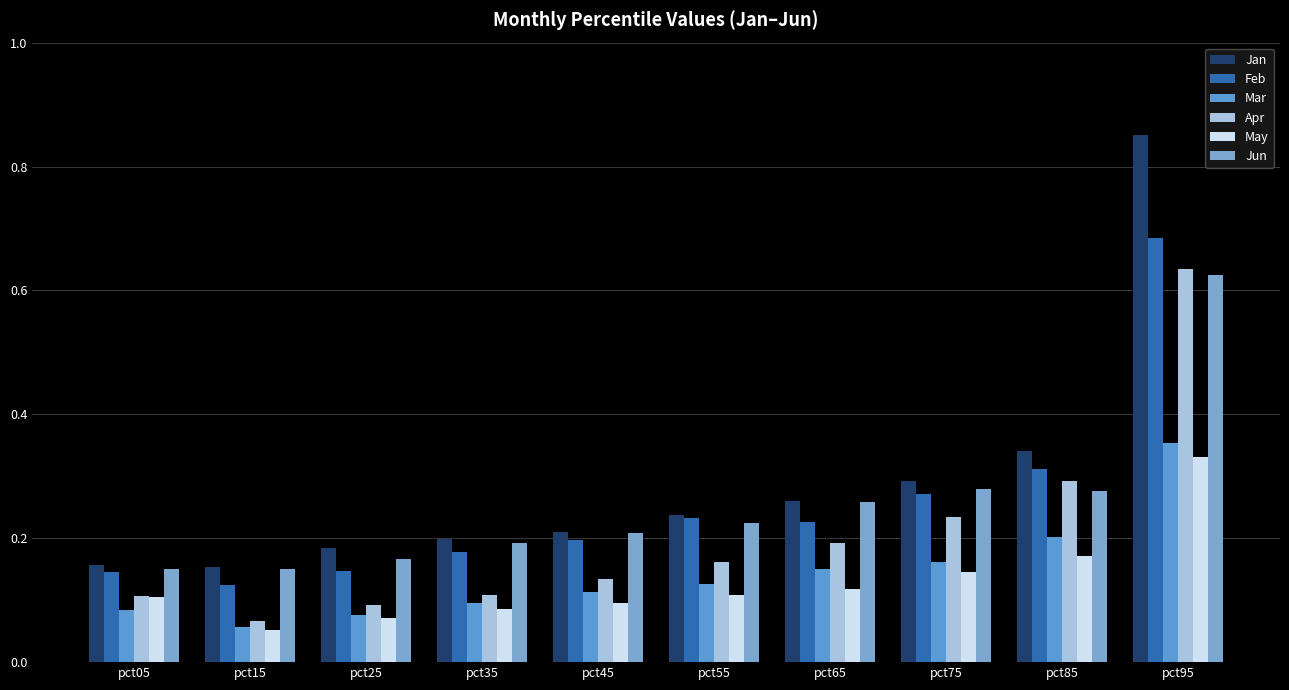

True or false: Mar has a value of 0.1 at pct95.

False